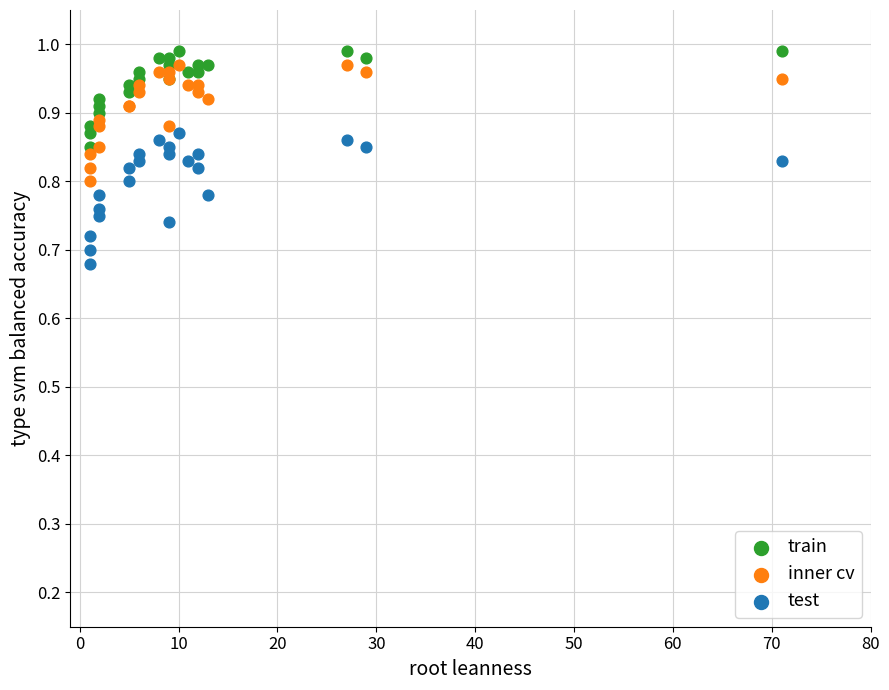

What are all the series names shown in the legend?

train, inner cv, test